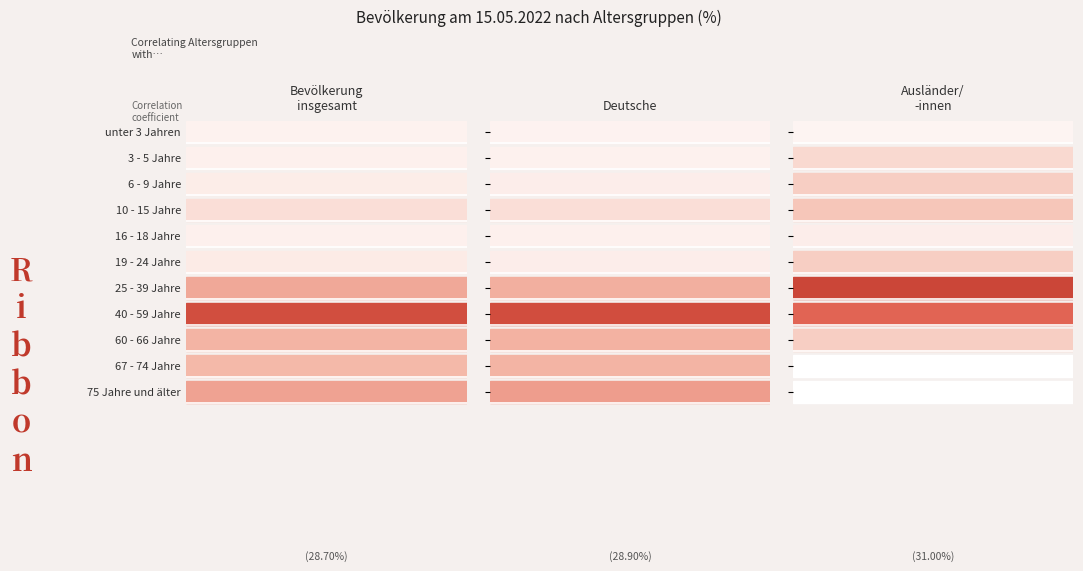

How many values in Ausländer/-innen are above zero?

9